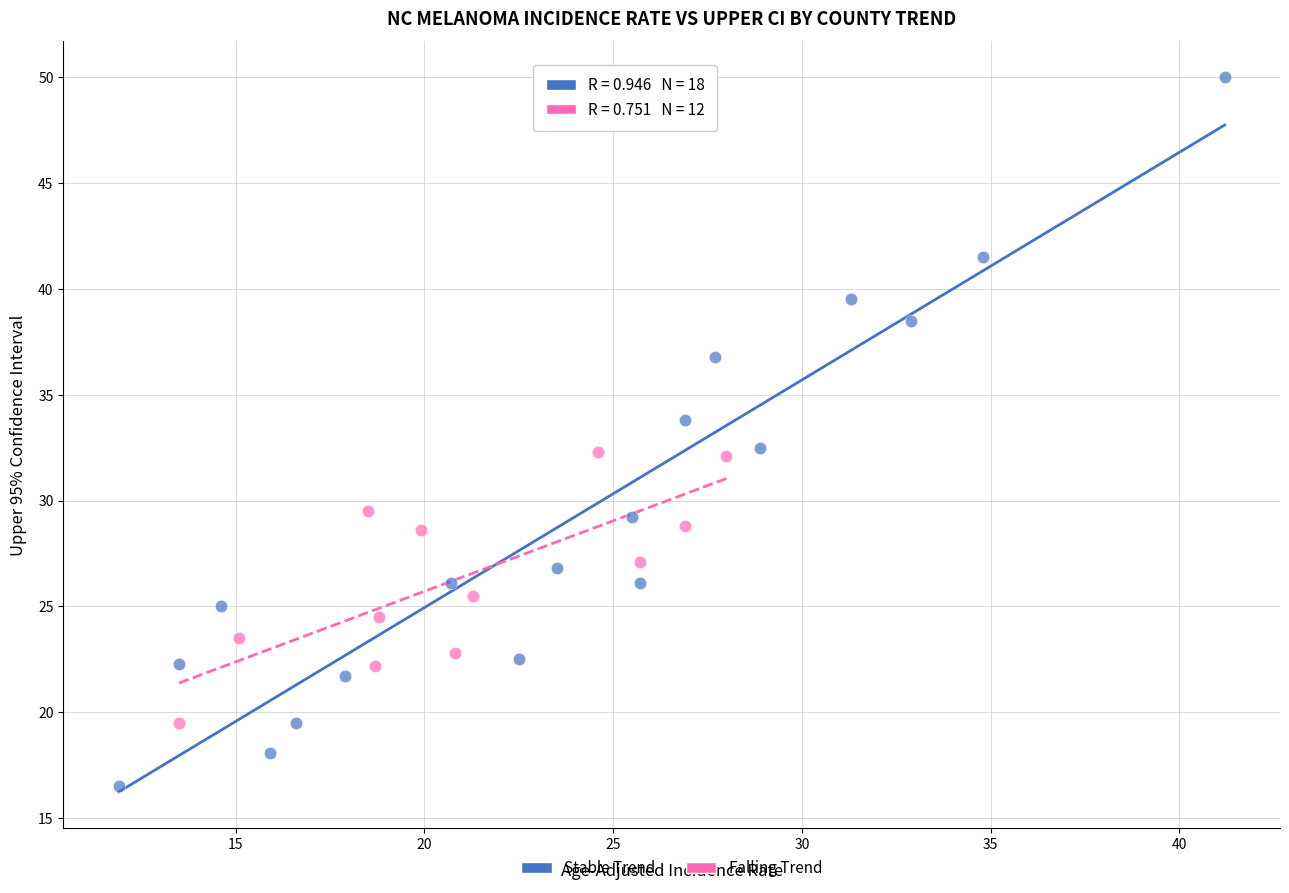

Which series reaches the minimum Y coordinate?

Stable Trend